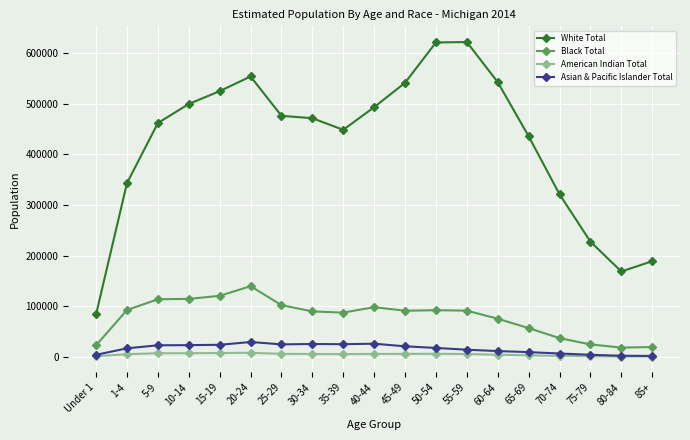

What are all the series names shown in the legend?

White Total, Black Total, American Indian Total, Asian & Pacific Islander Total